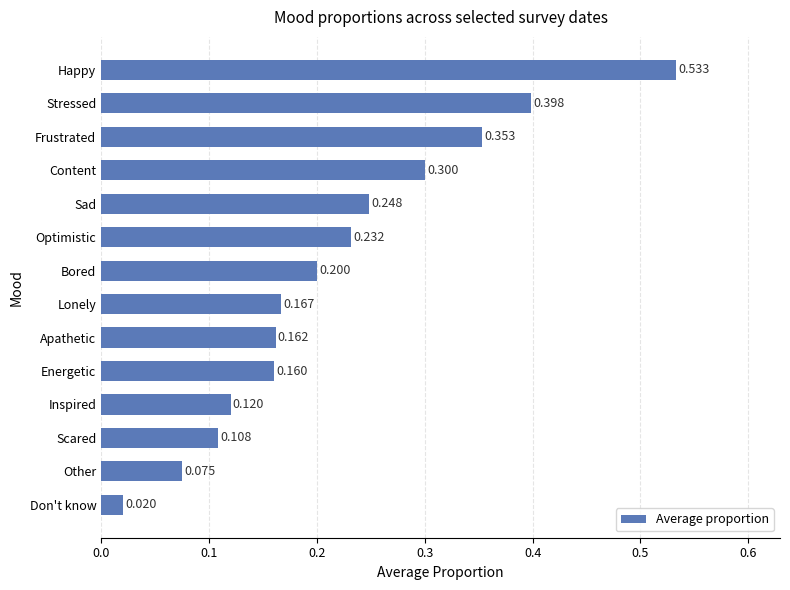

Between Apathetic and Scared, which is larger?

Apathetic